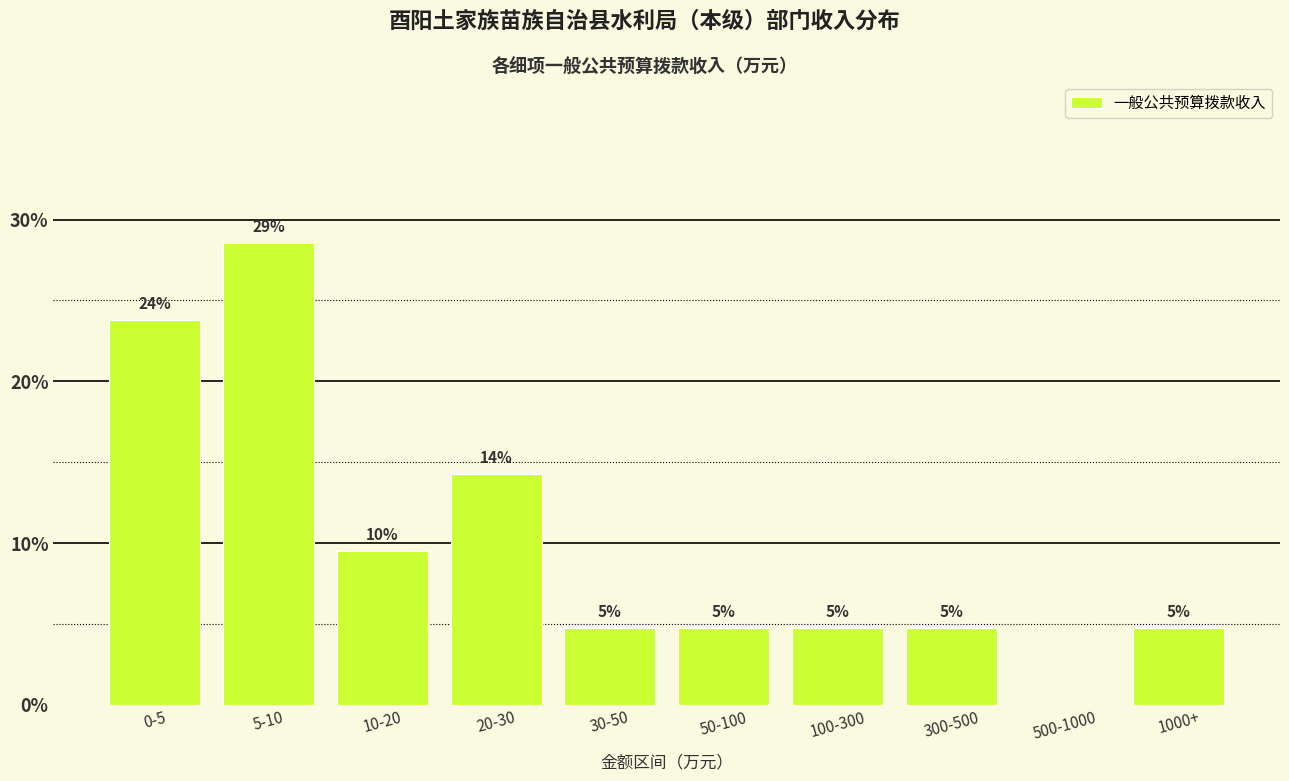

Are the bars horizontal?

No